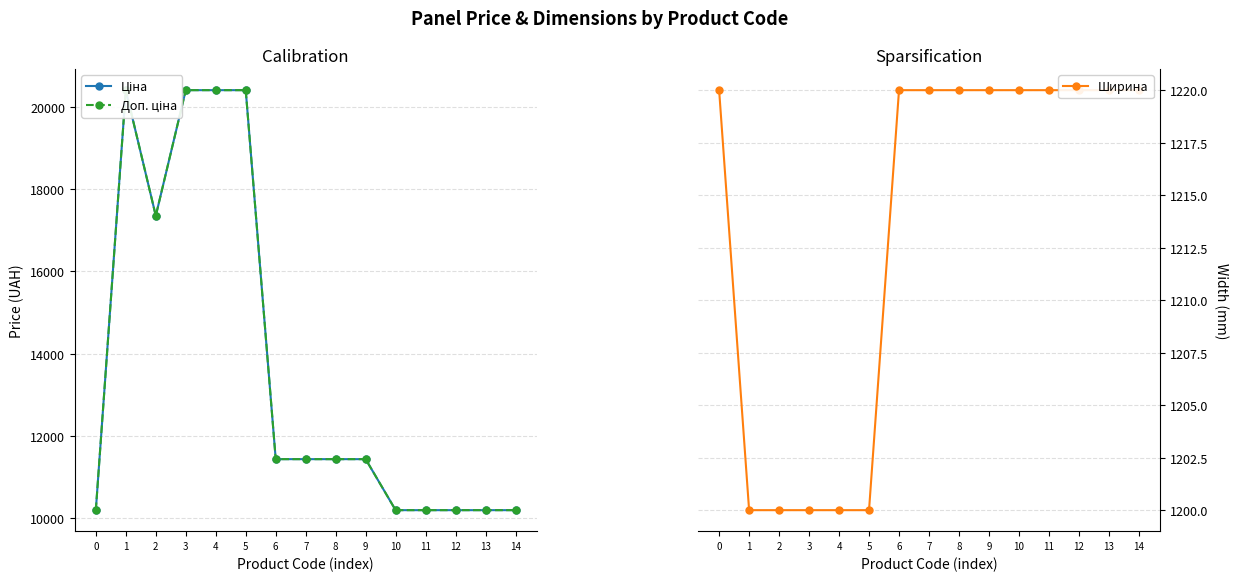

What is the sum of the Доп. ціна values at 0 and 13?

20393.3